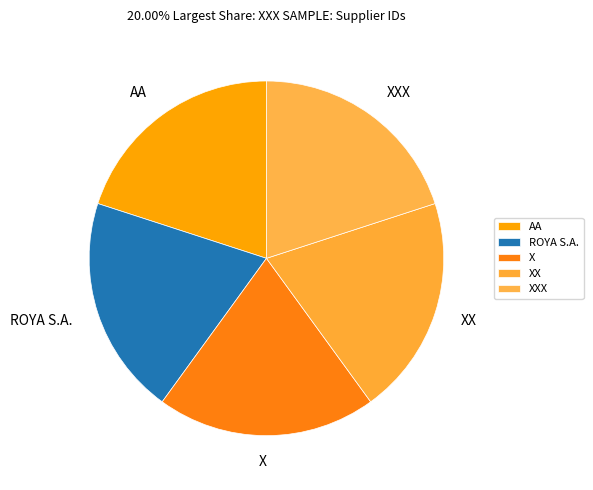

Combined, do X and XXX account for over 50%?

No